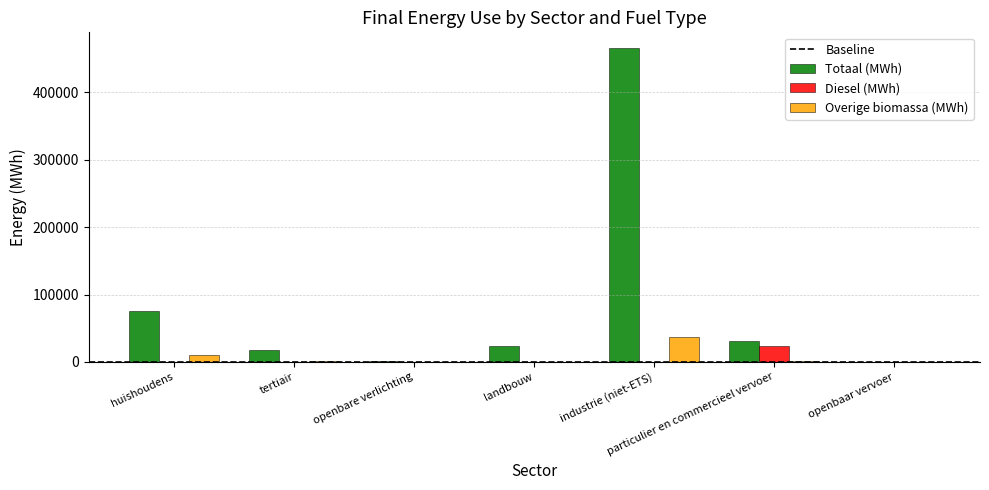

Between huishoudens and tertiair, which series saw the biggest shift?

Totaal (MWh)